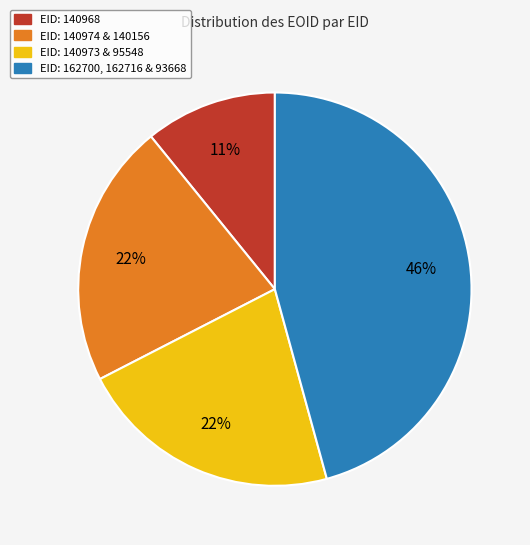

To the nearest percent, what is the average slice percentage?

25%